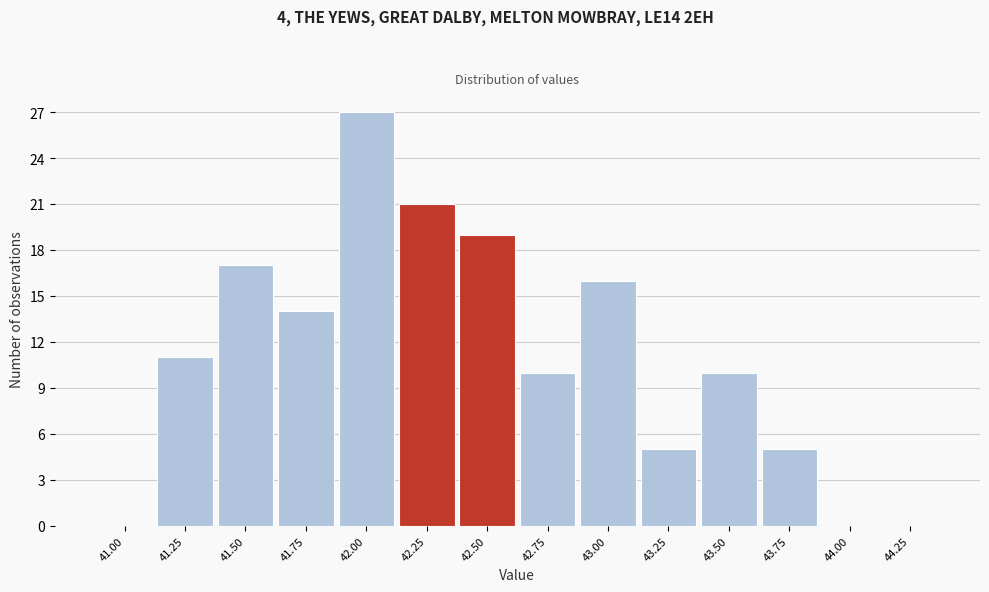

Reading left to right, what are all the values shown in this chart?

41.00=0	41.25=11	41.50=17	41.75=14	42.00=27	42.25=21	42.50=19	42.75=10	43.00=16	43.25=5	43.50=10	43.75=5	44.00=0	44.25=0